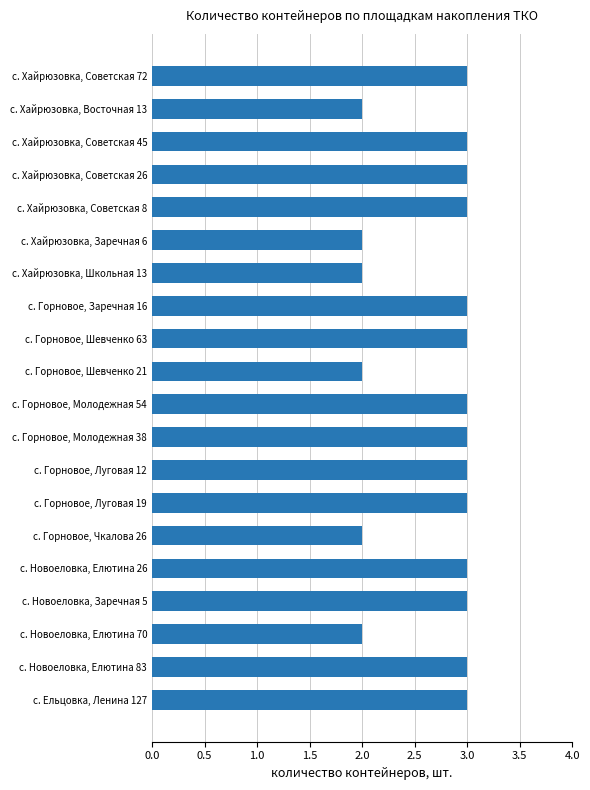

What is the sum of all values?

54